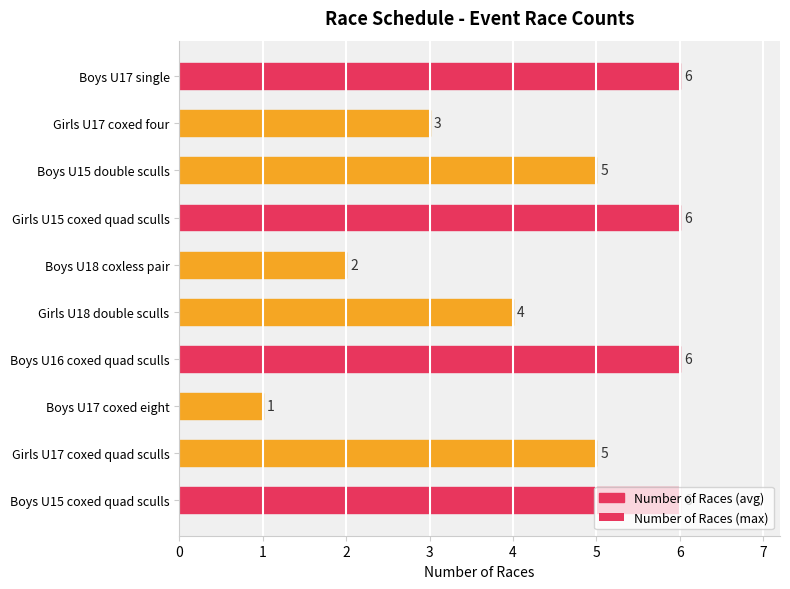

What is the change in value from Boys U18 coxless pair to Boys U15 coxed quad sculls?

+4